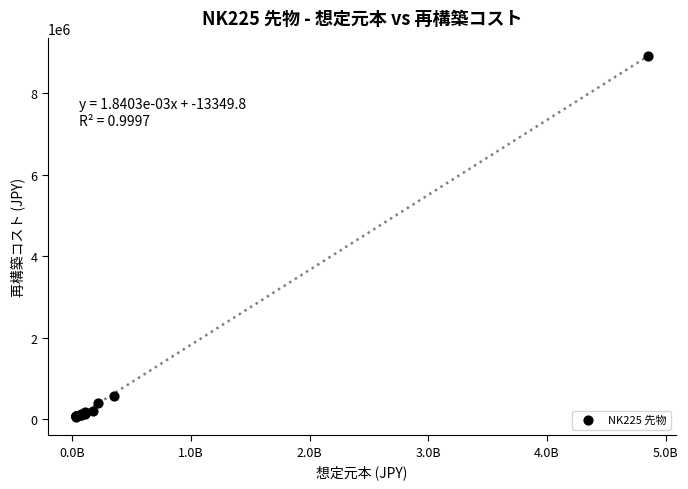

What Y value in the scatter plot is closest to 4488608?

581810